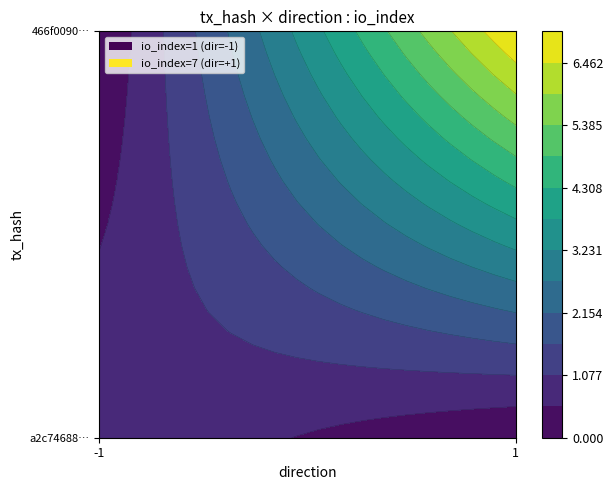

Is it true that a2c74688466a60194e643a534ebd77e26707377 equals -1 at direction?

False